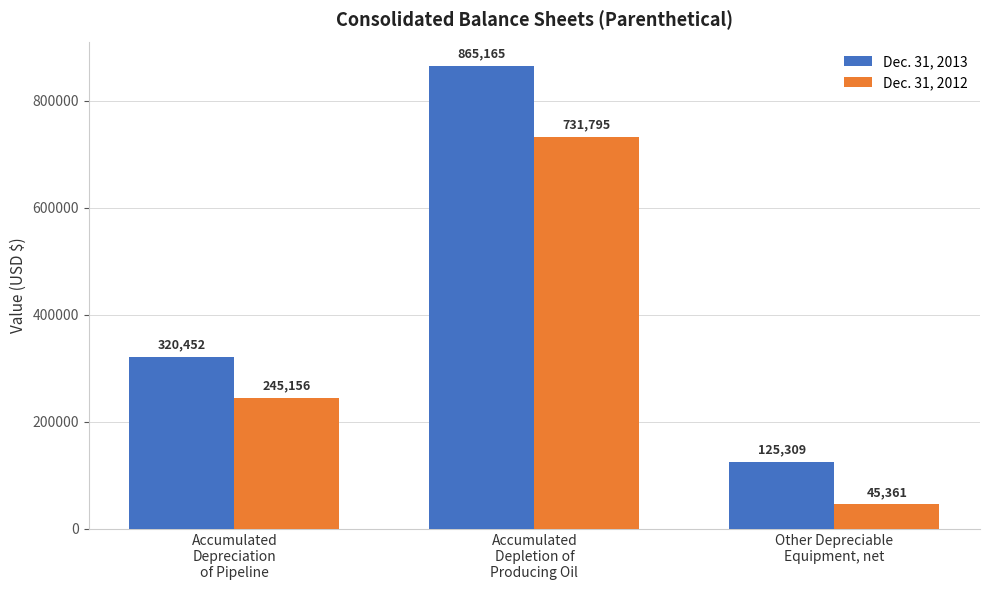

Which series has the widest spread of values?

Dec. 31, 2013